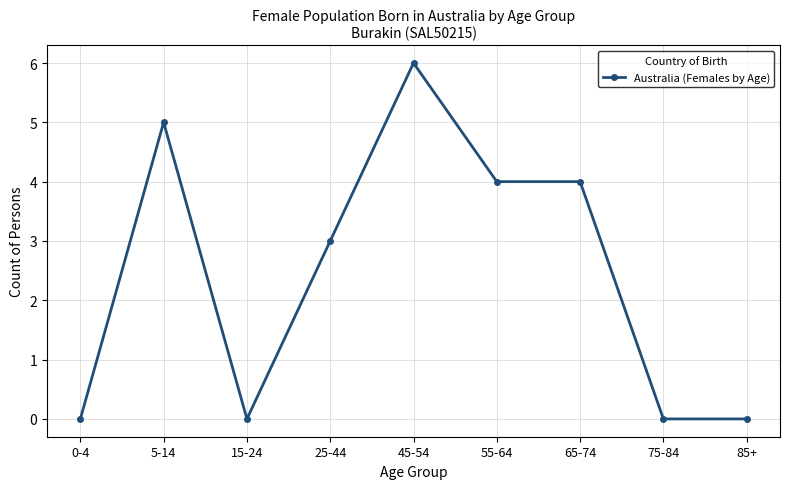

How many lines are shown in the chart?

1